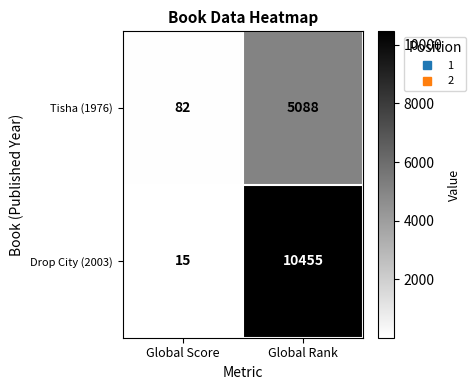

How many data points does each series have?

2